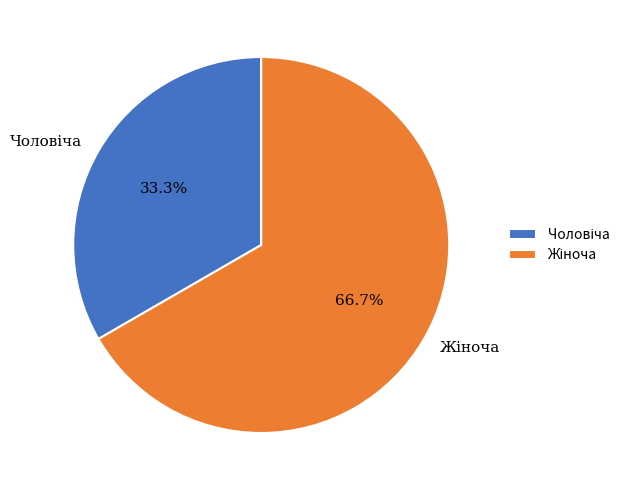

Does any single category account for the majority?

Yes